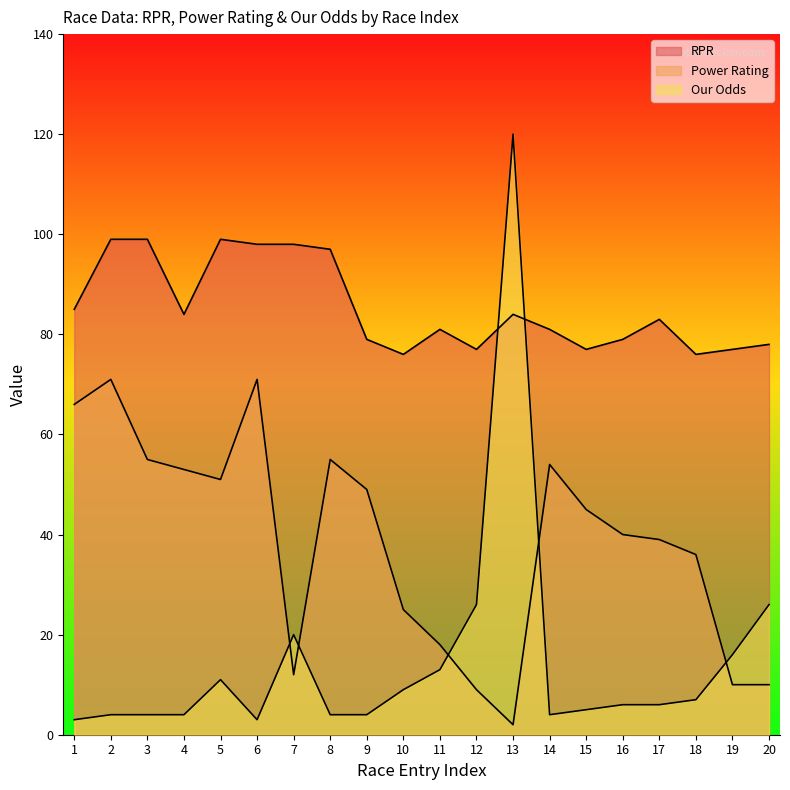

What is the maximum value for Our Odds?

120